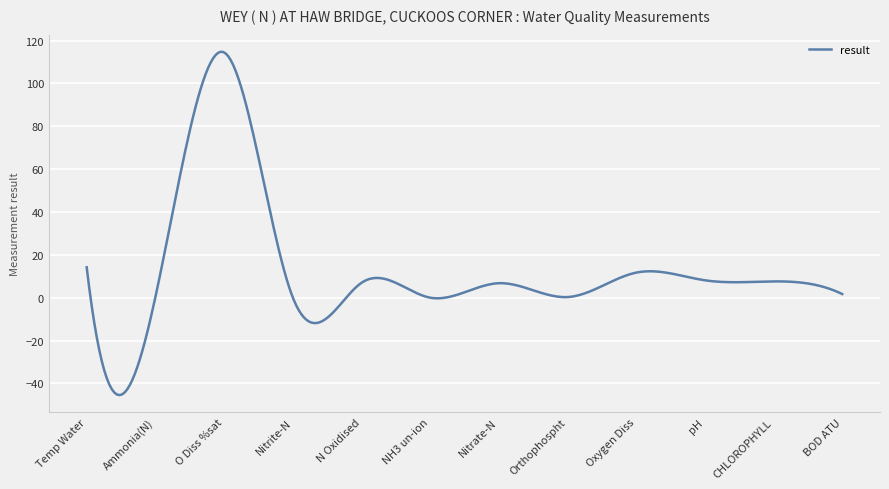

What is the sum of all values?

3889.9